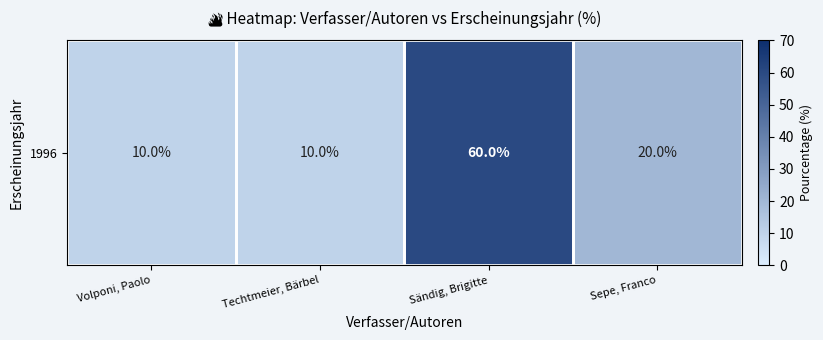

Count the values in the range 10 to 60.

4